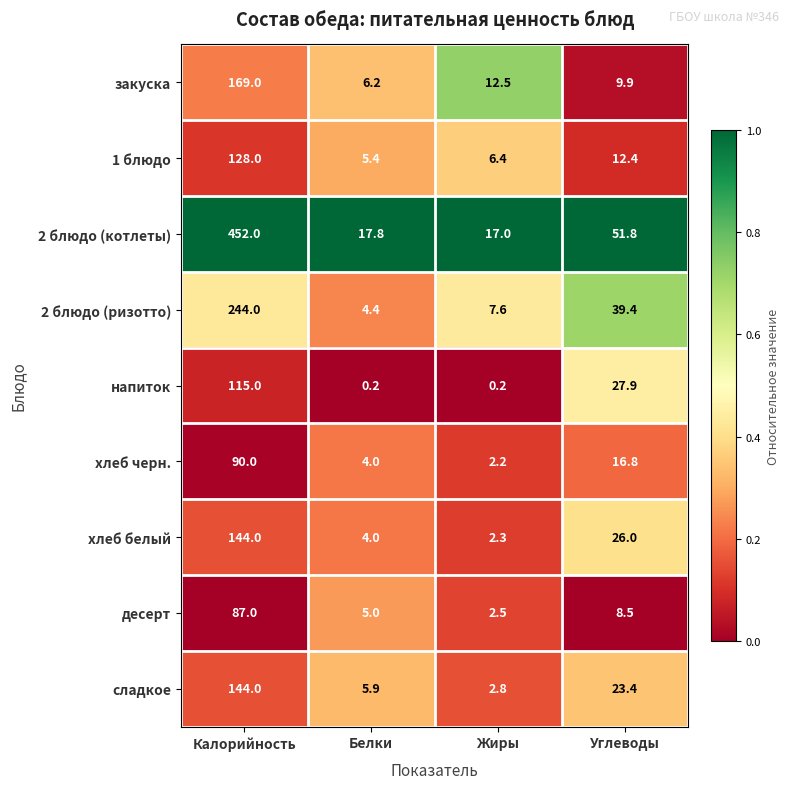

Which series changed the most between Калорийность and Углеводы?

2 блюдо (котлеты)